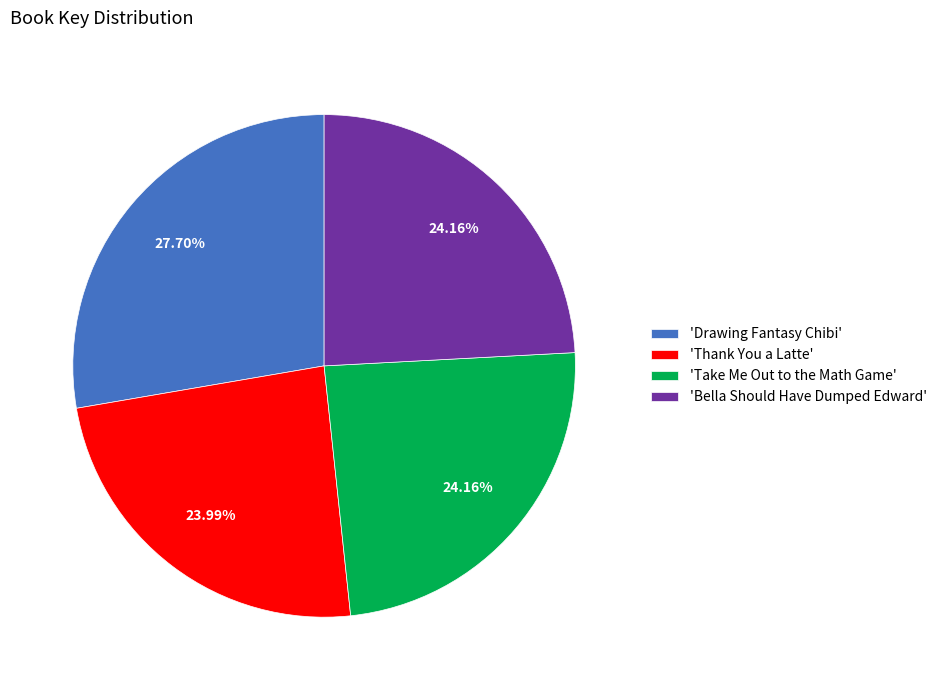

Which category has the biggest portion of the pie?

'Drawing Fantasy Chibi'